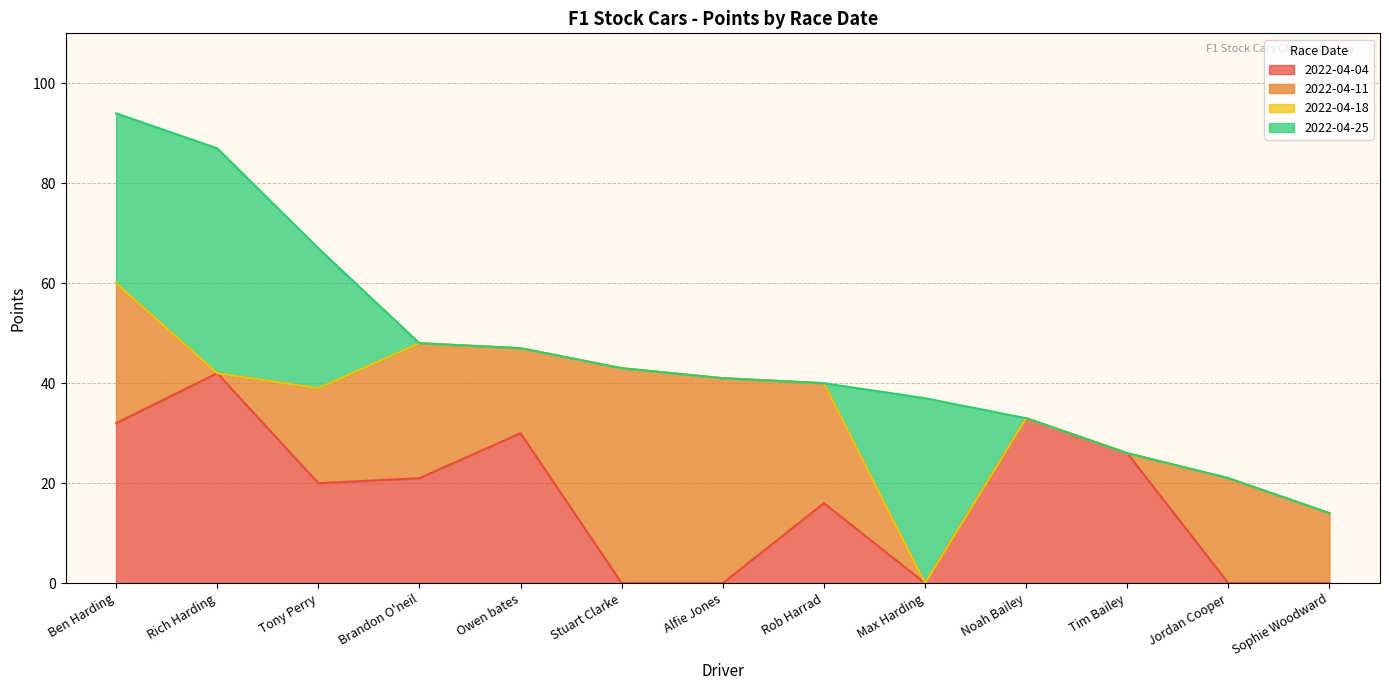

Is it true that 2022-04-04 equals 26 at Tim Bailey?

True